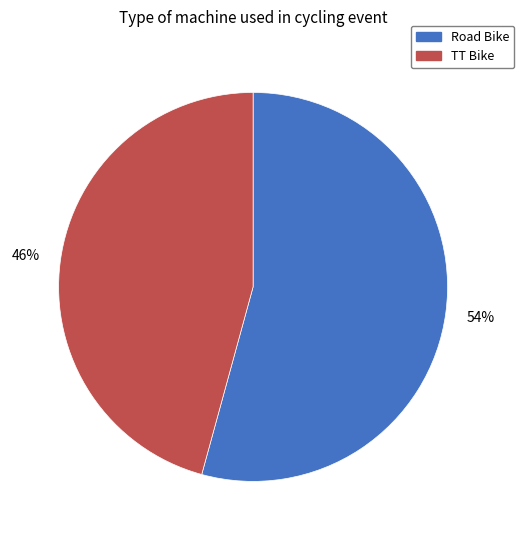

Which category accounts for the majority?

Road Bike